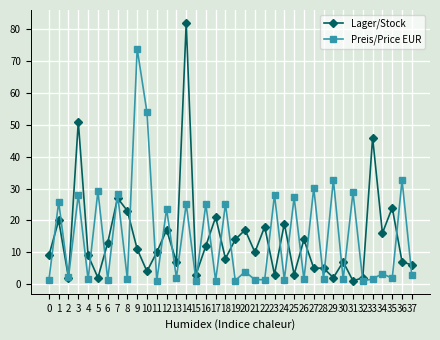

What are all the series names shown in the legend?

Lager/Stock, Preis/Price EUR